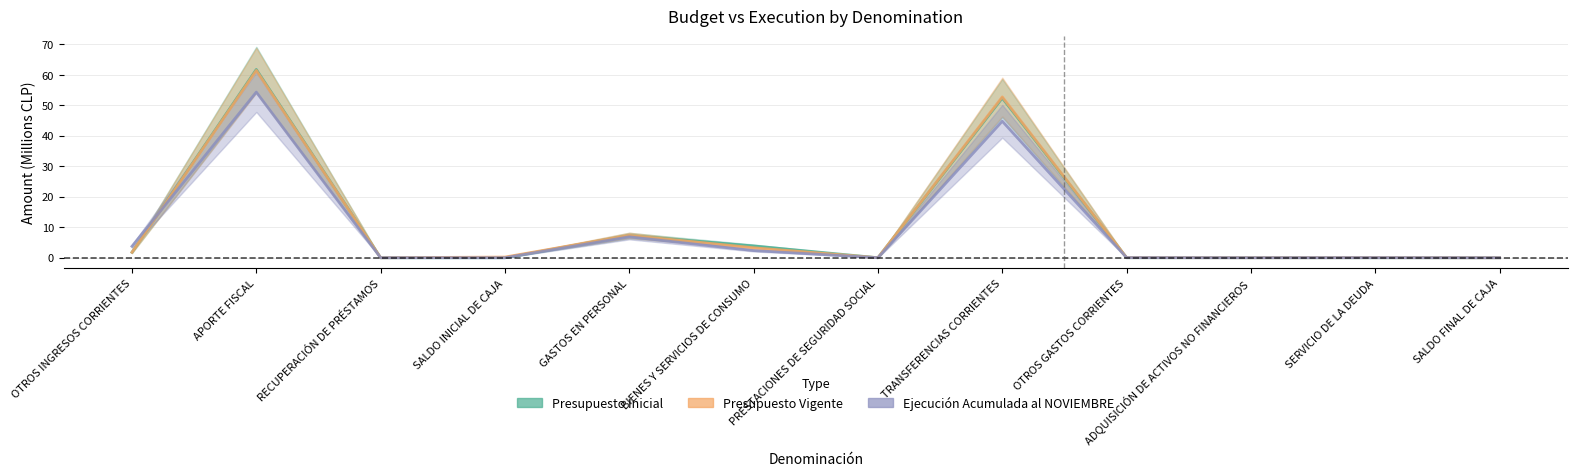

True or false: Presupuesto Inicial has a value of 2.3 at BIENES Y SERVICIOS DE CONSUMO.

False